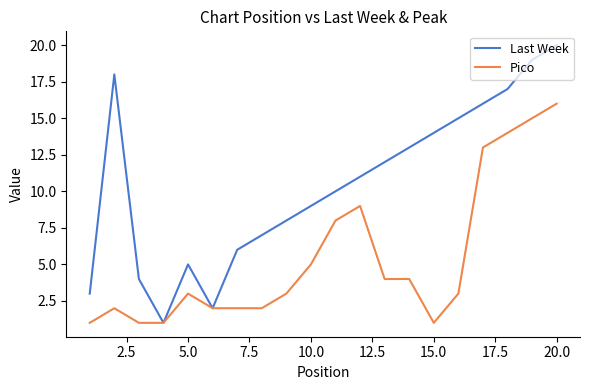

List the series in order of their peak value, highest first.

Last Week, Pico